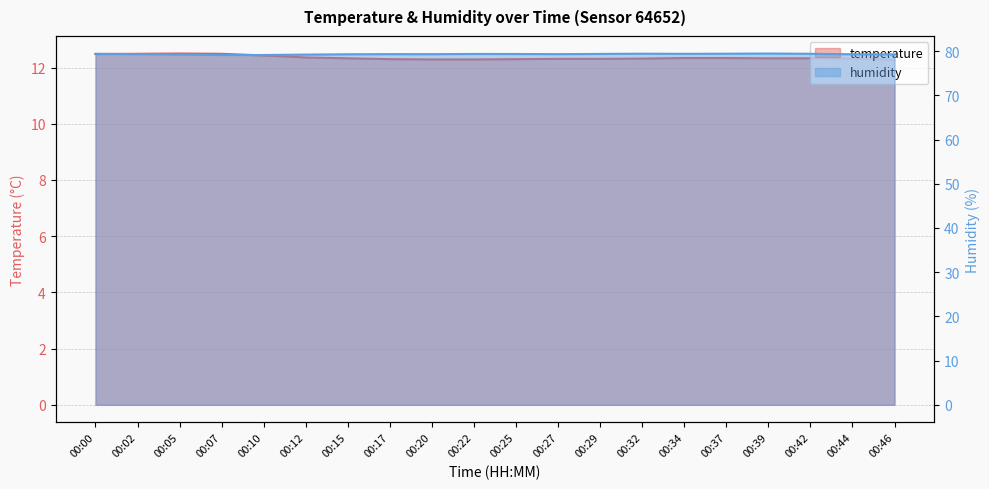

Where is the first local maximum for humidity?

00:17